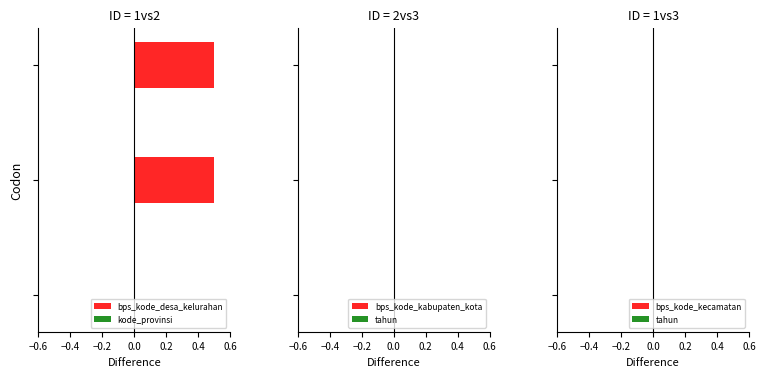

What is the greatest value displayed?

0.5